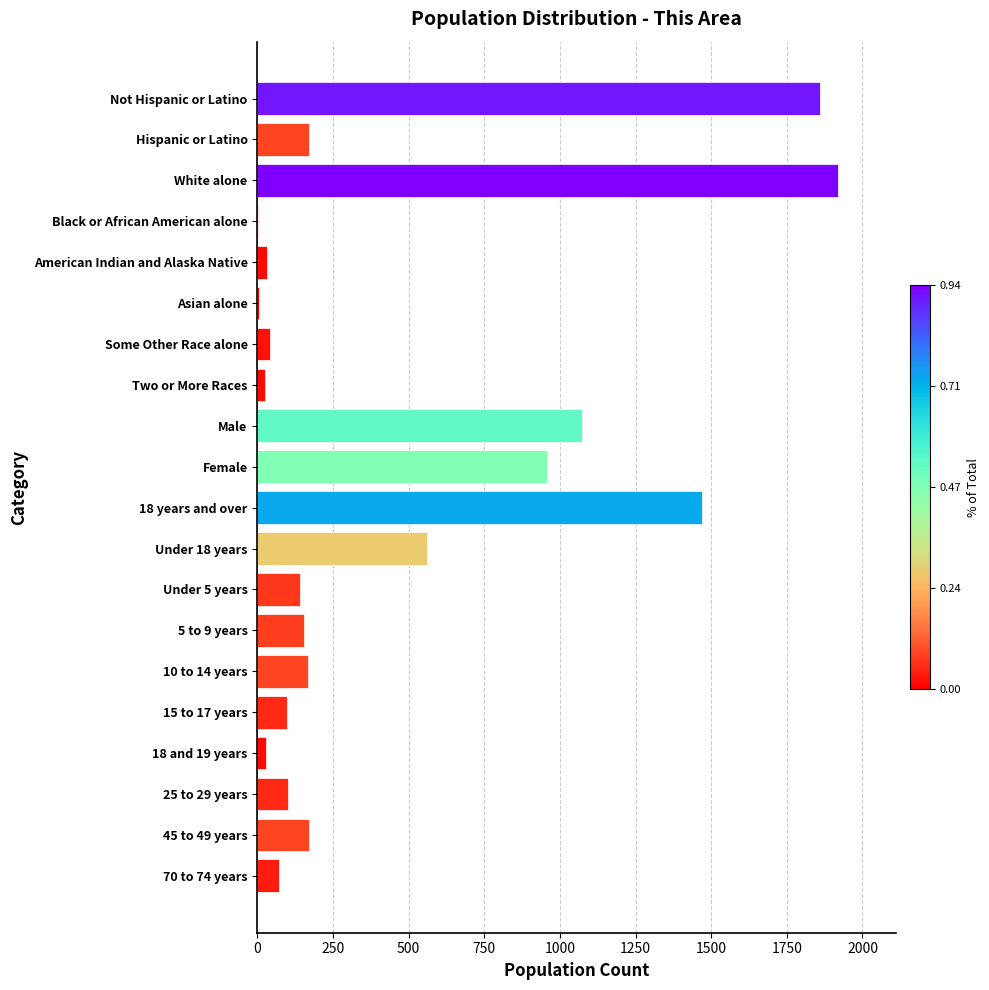

What is the maximum value shown in the chart?

1920